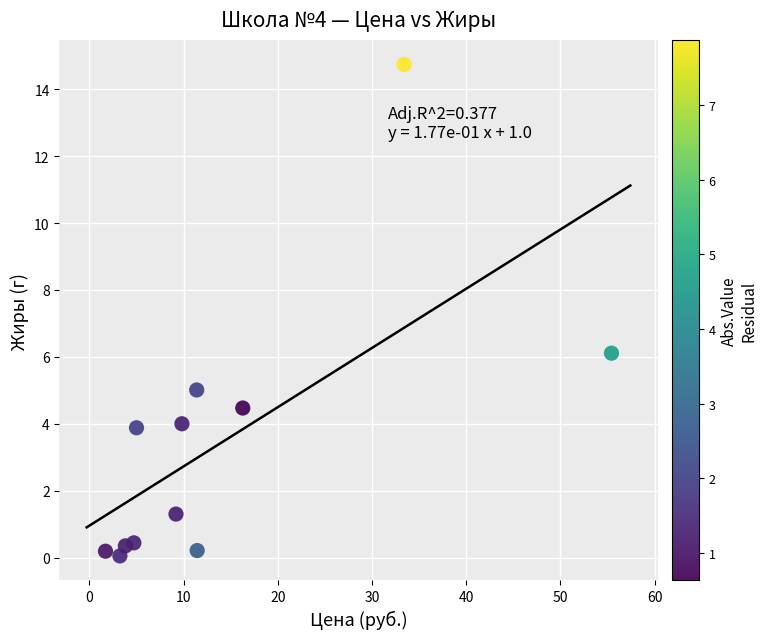

What is the average X value?

13.8